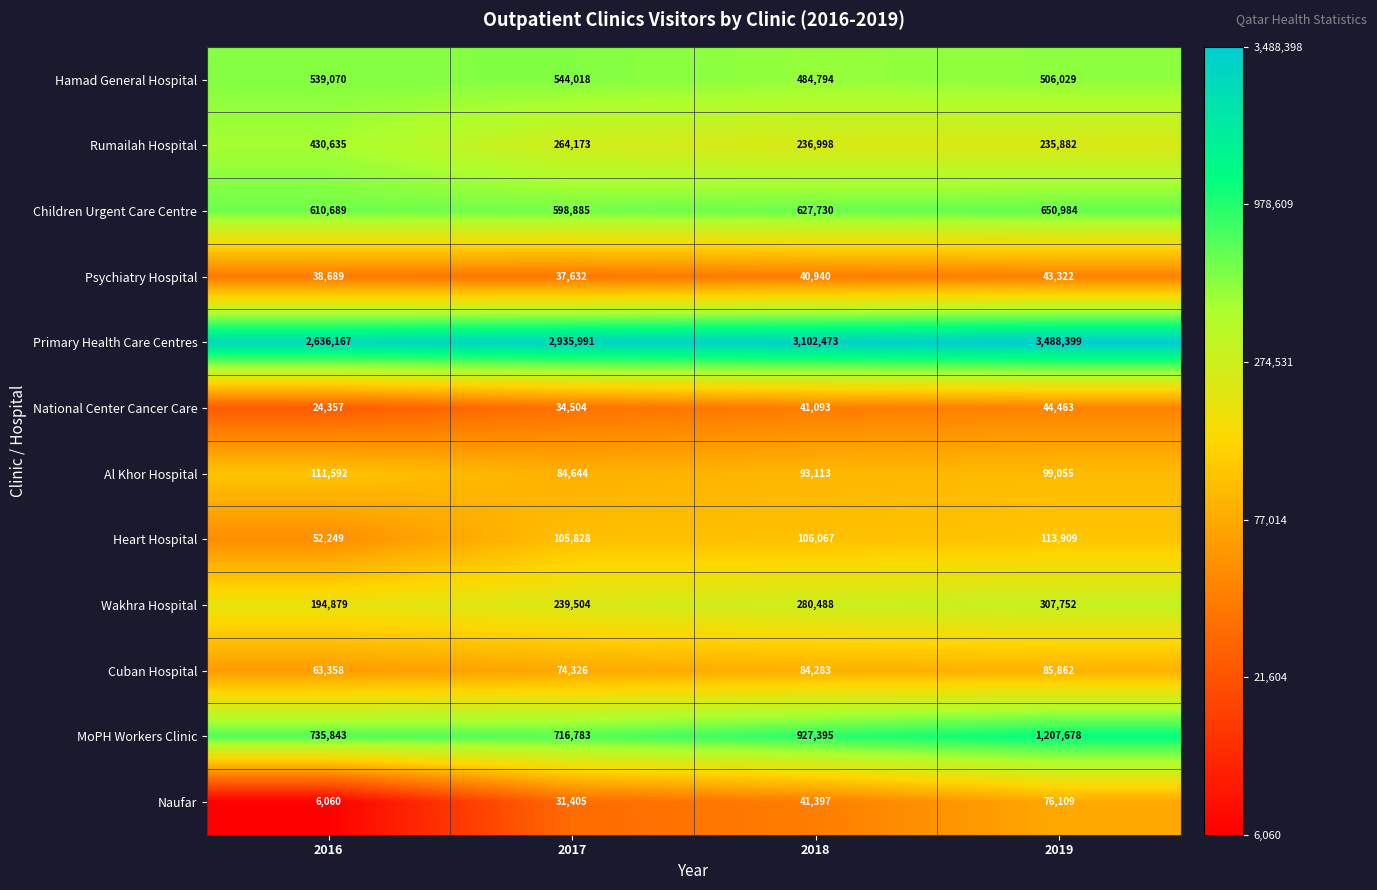

Which series has the widest spread of values?

Primary Health Care Centres